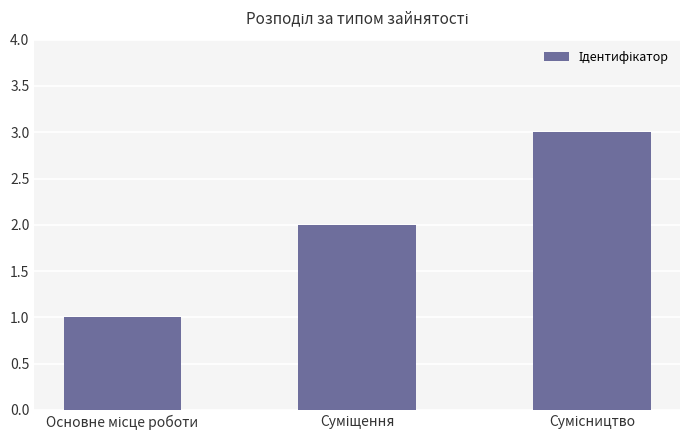

Count the values in the range 1 to 3.

3